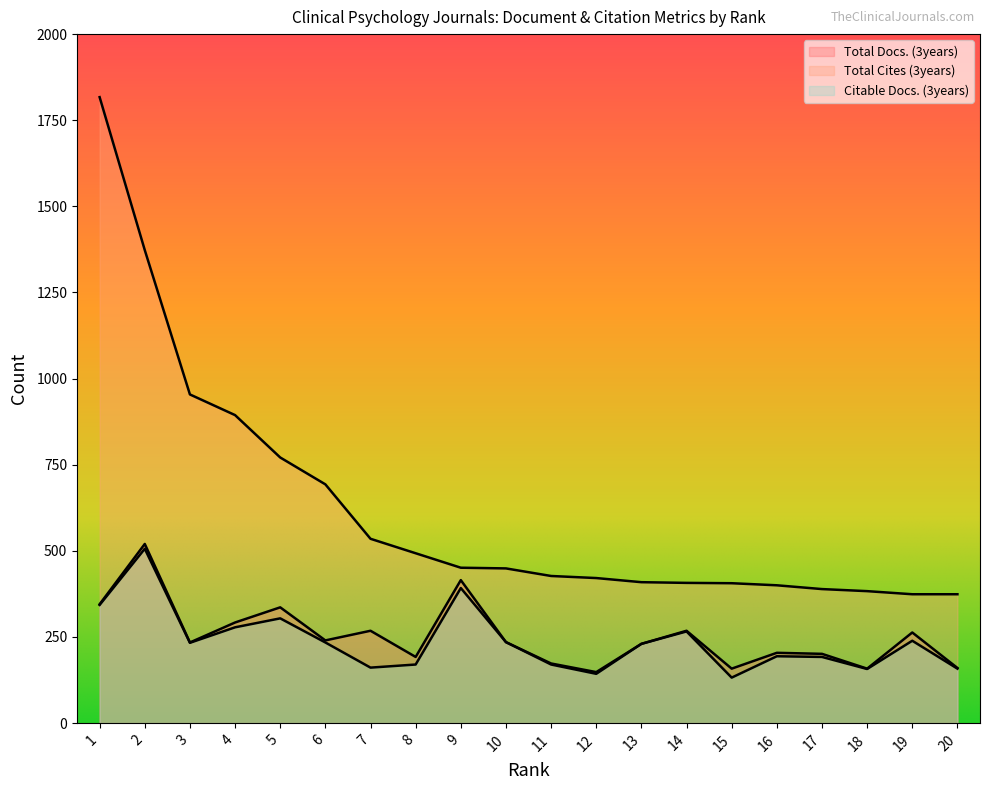

What is the sum of the Total Cites (3years) values at 9 and 10?

900